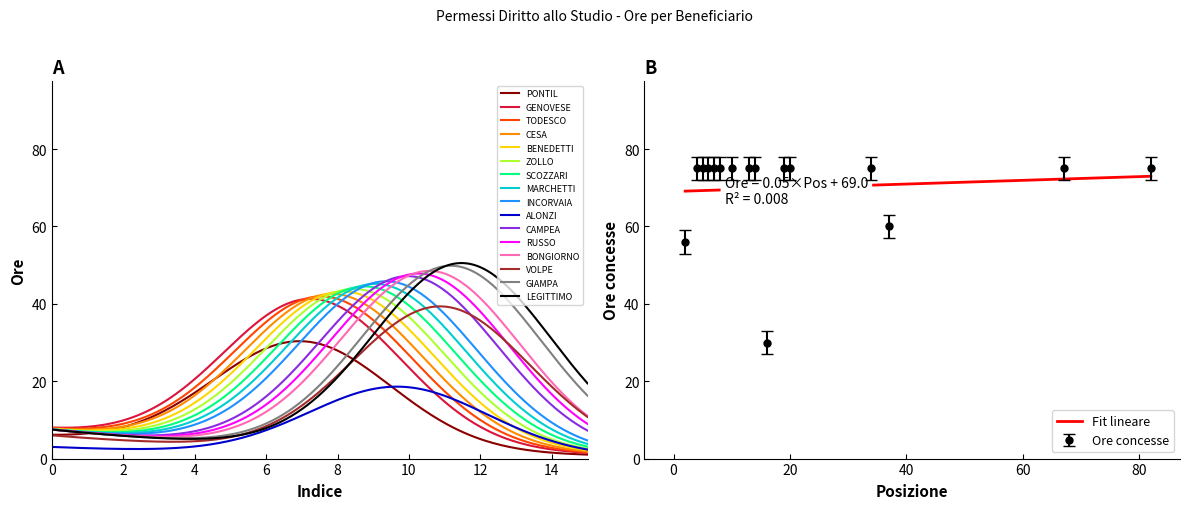

What is the maximum value for ALONZI?

18.6